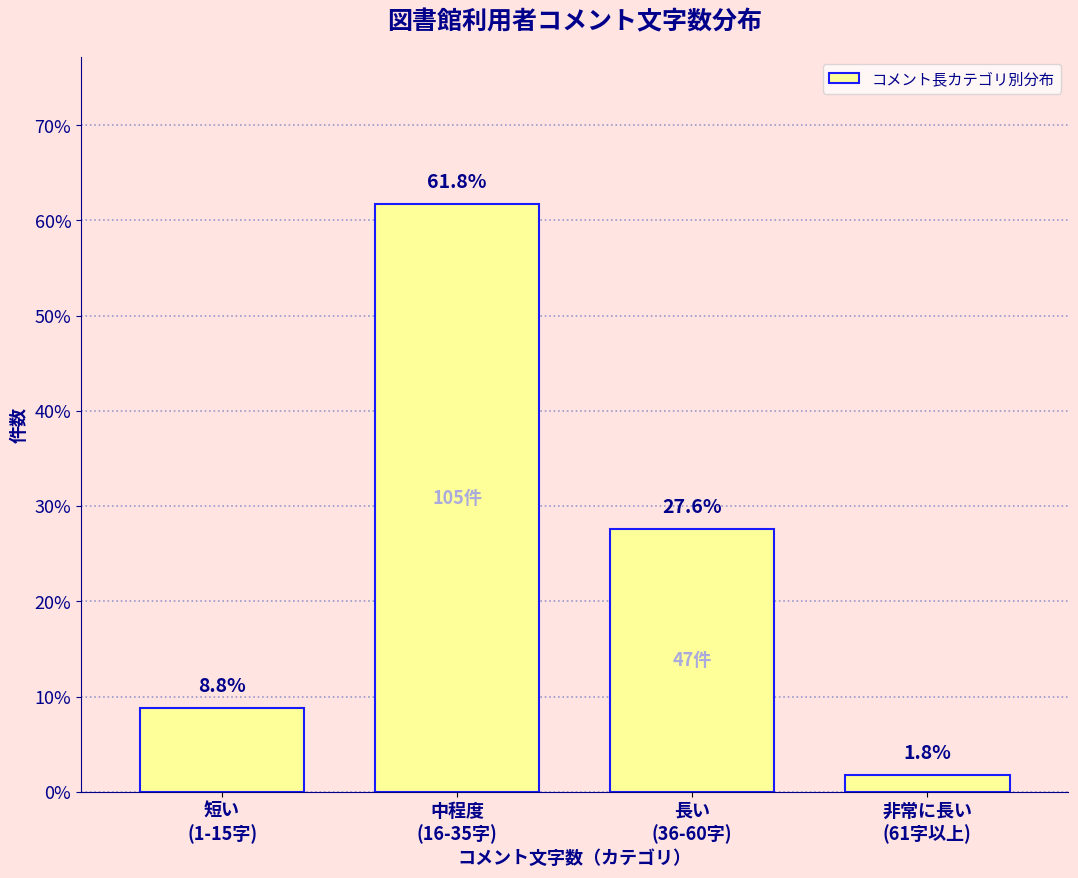

Reading left to right, what are all the values shown in this chart?

8.8	61.8	27.6	1.8